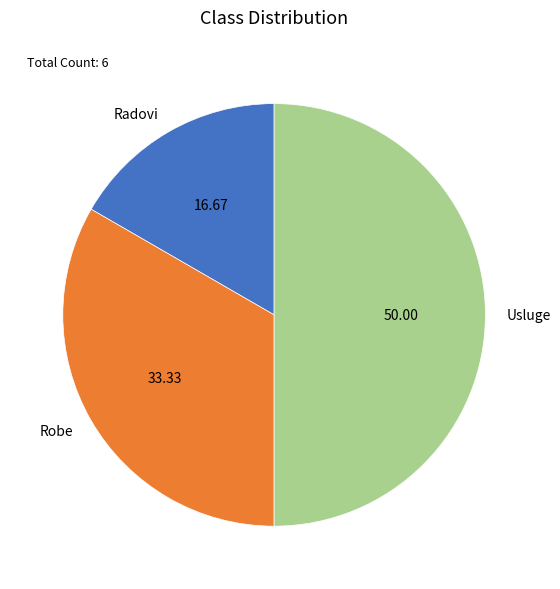

Rank the categories by value from highest to lowest.

Usluge, Robe, Radovi